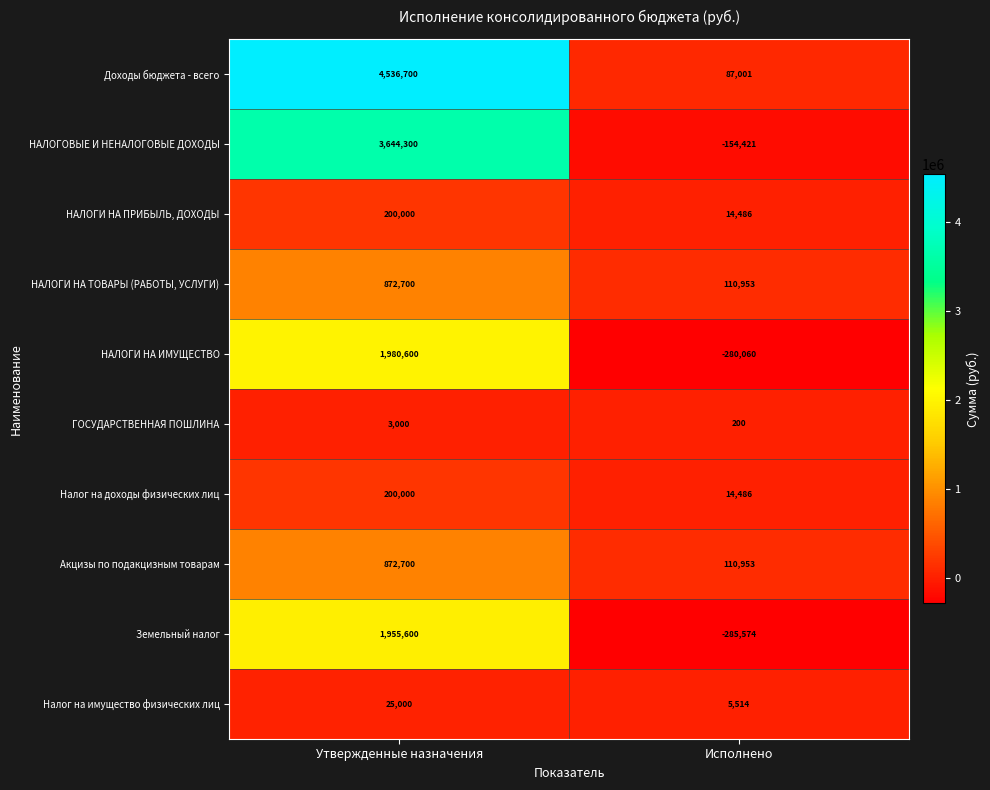

What is the difference between the highest and lowest values at Утвержденные назначения?

4533700